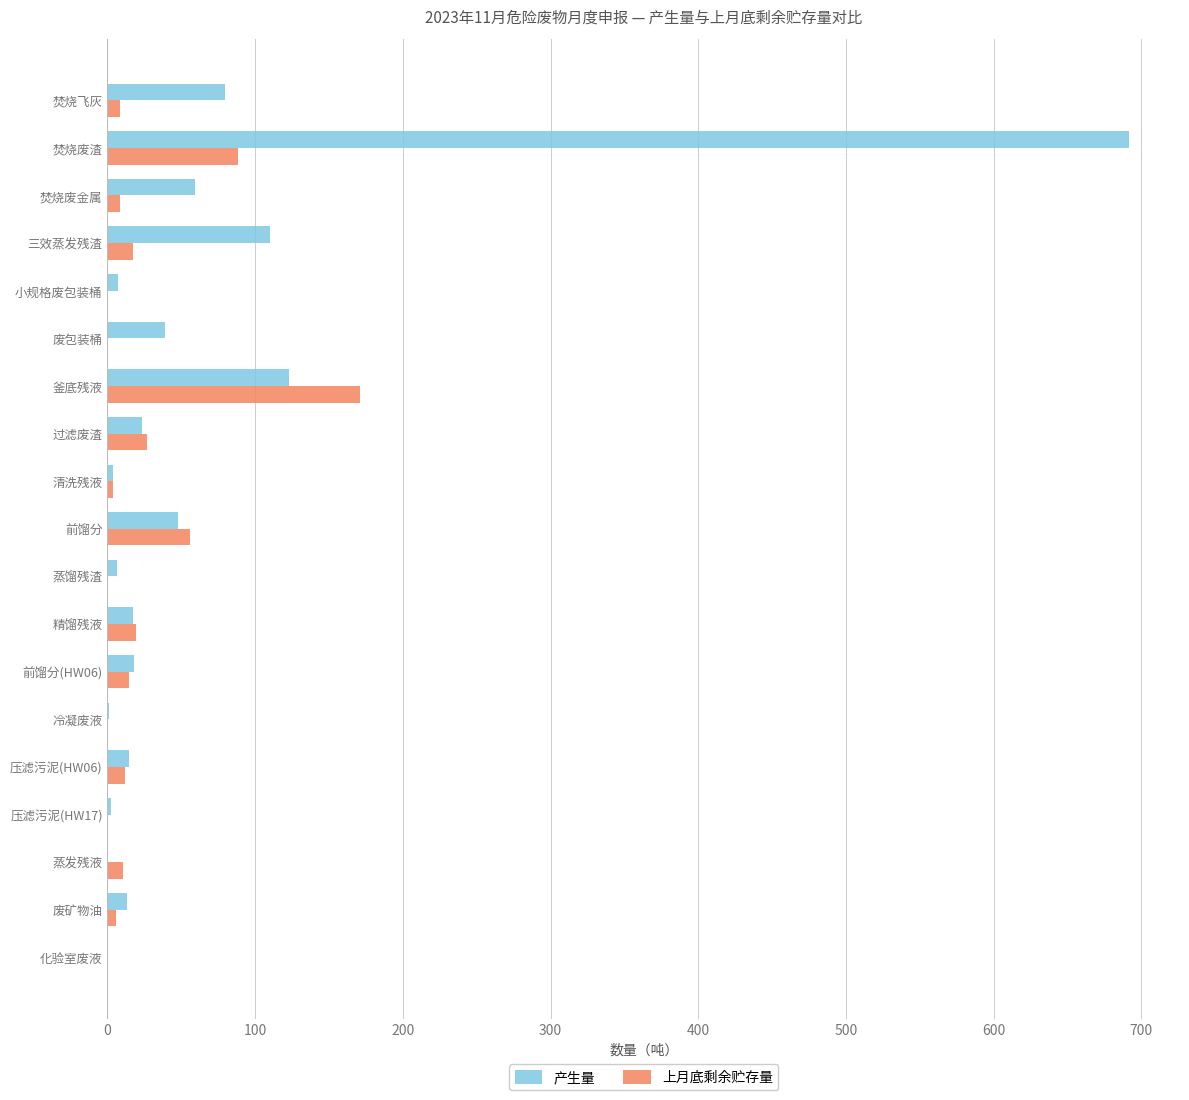

What is the maximum value for 产生量?

691.7